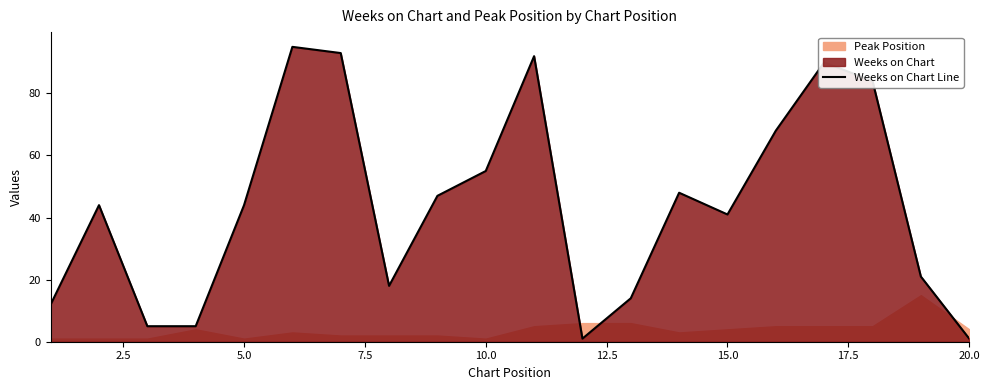

What is the highest value of the Weeks on Chart Line series?

95